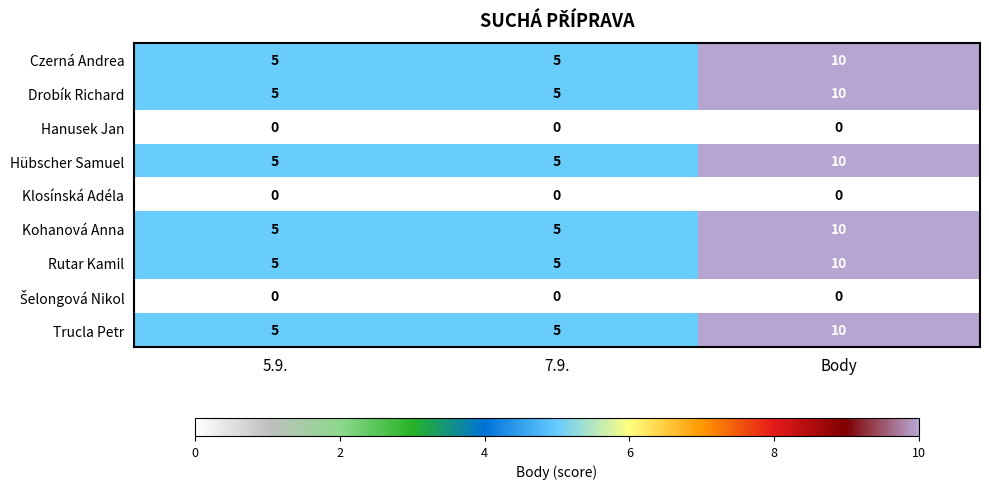

How many series are shown in this chart?

9